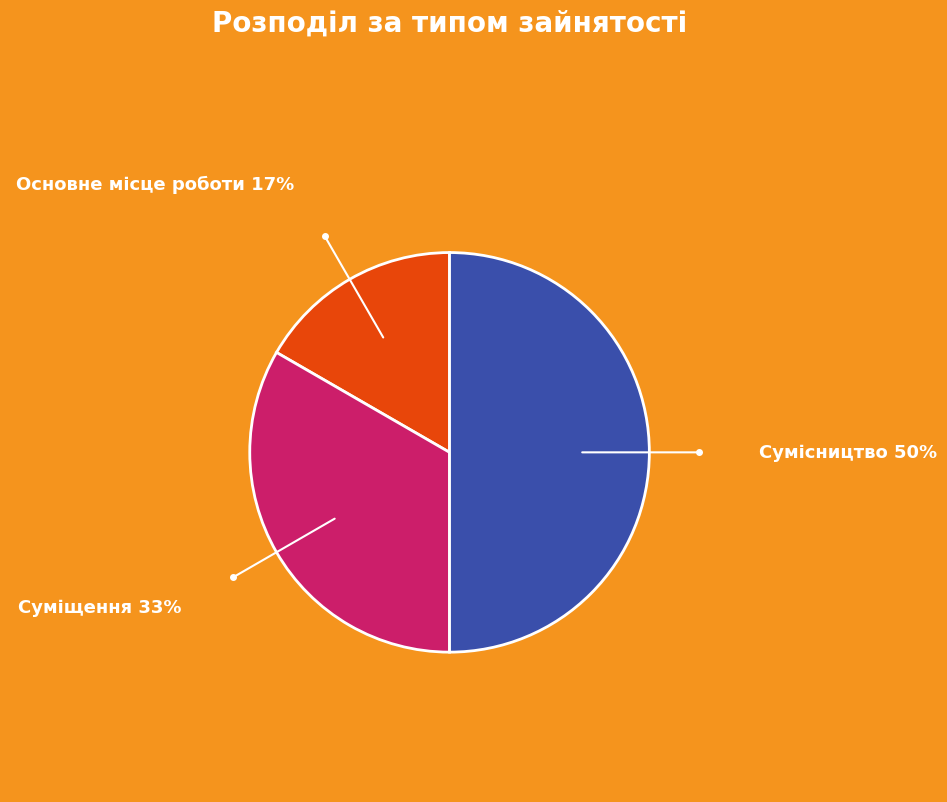

Is Основне місце роботи the majority of the pie?

No